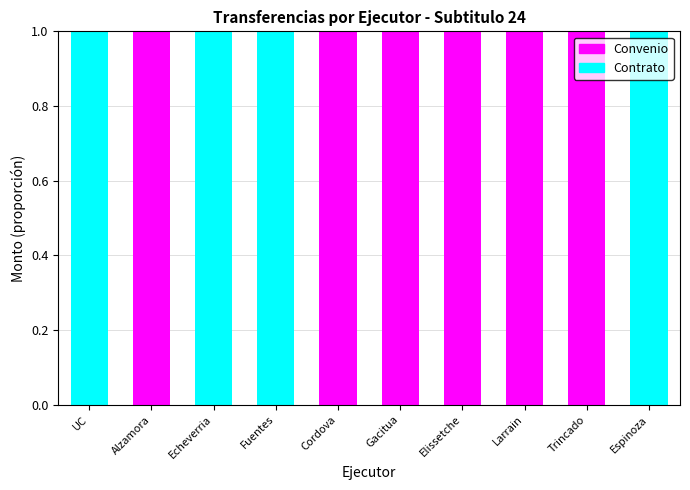

Is it true that Convenio equals 1 at Cordova?

True